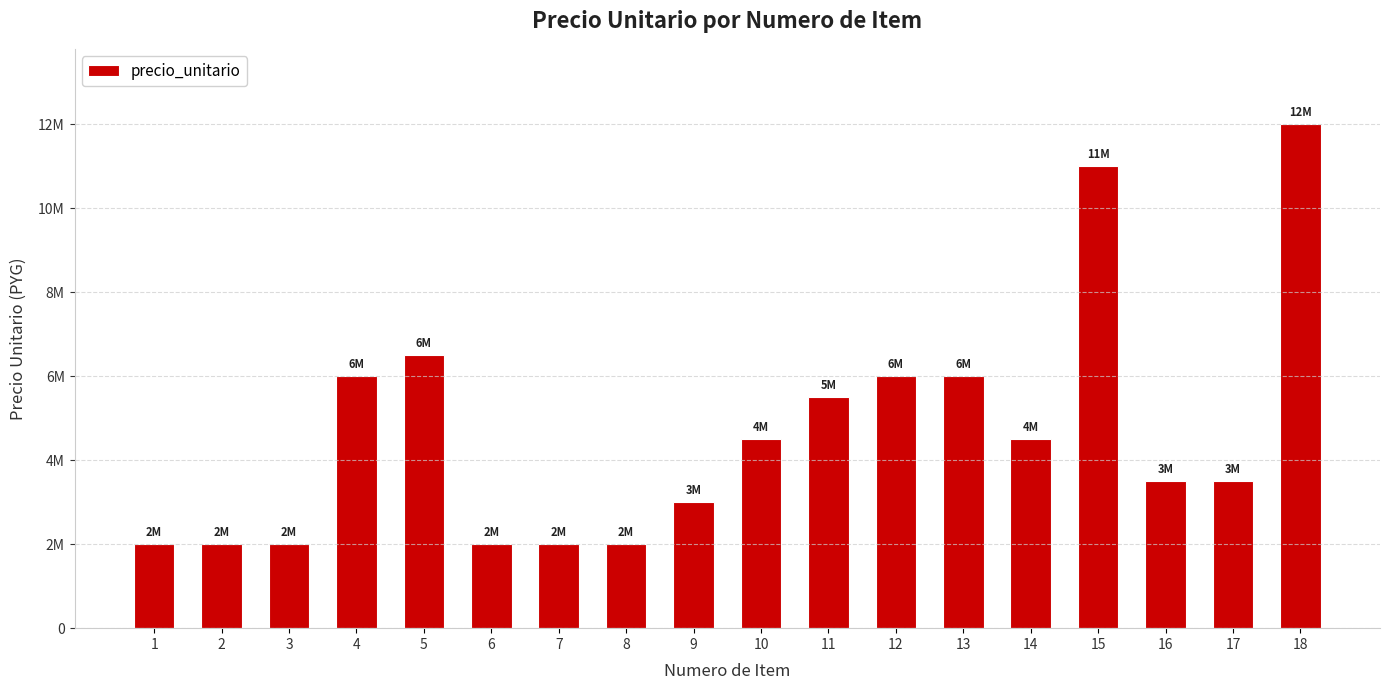

Are the bars horizontal?

No